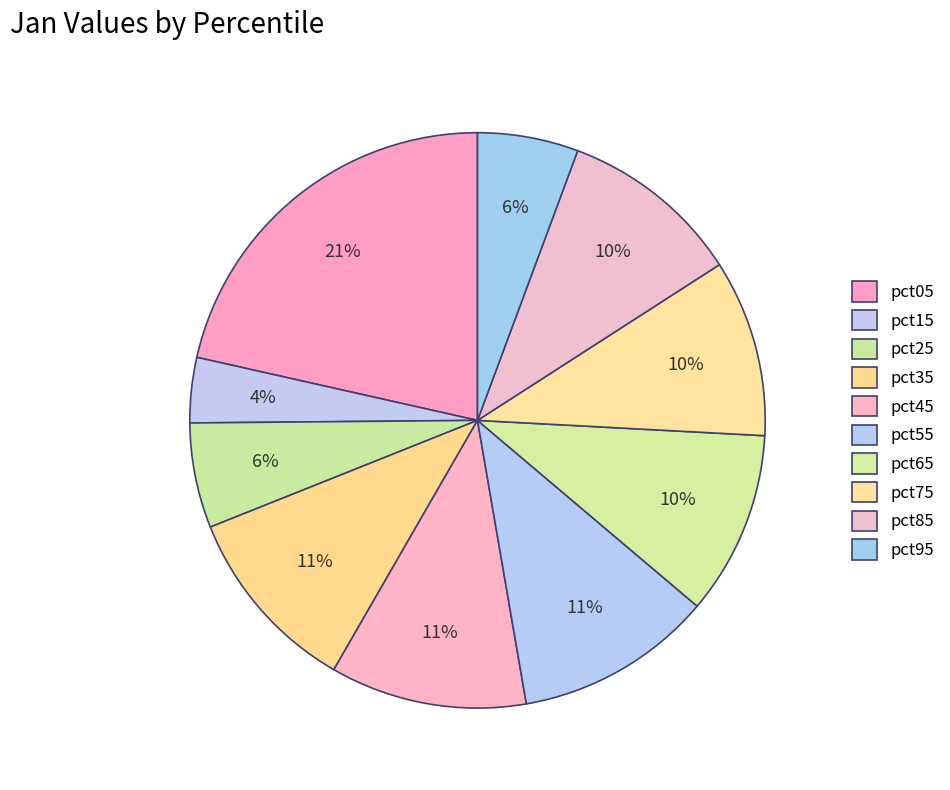

Count the number of slices in the pie.

10